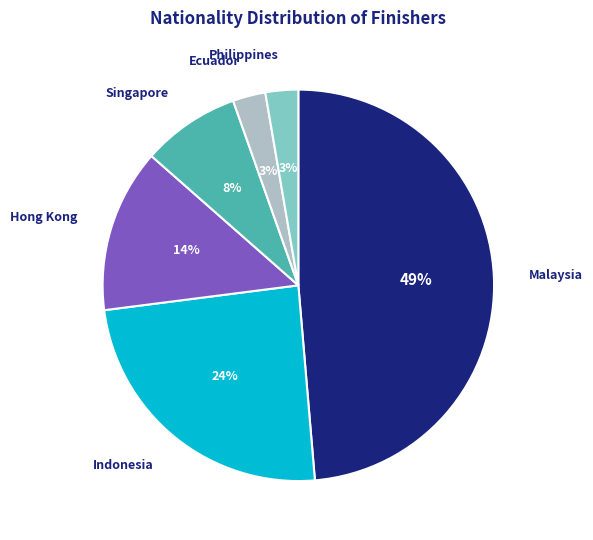

Combined, do Ecuador and Malaysia account for over 50%?

Yes